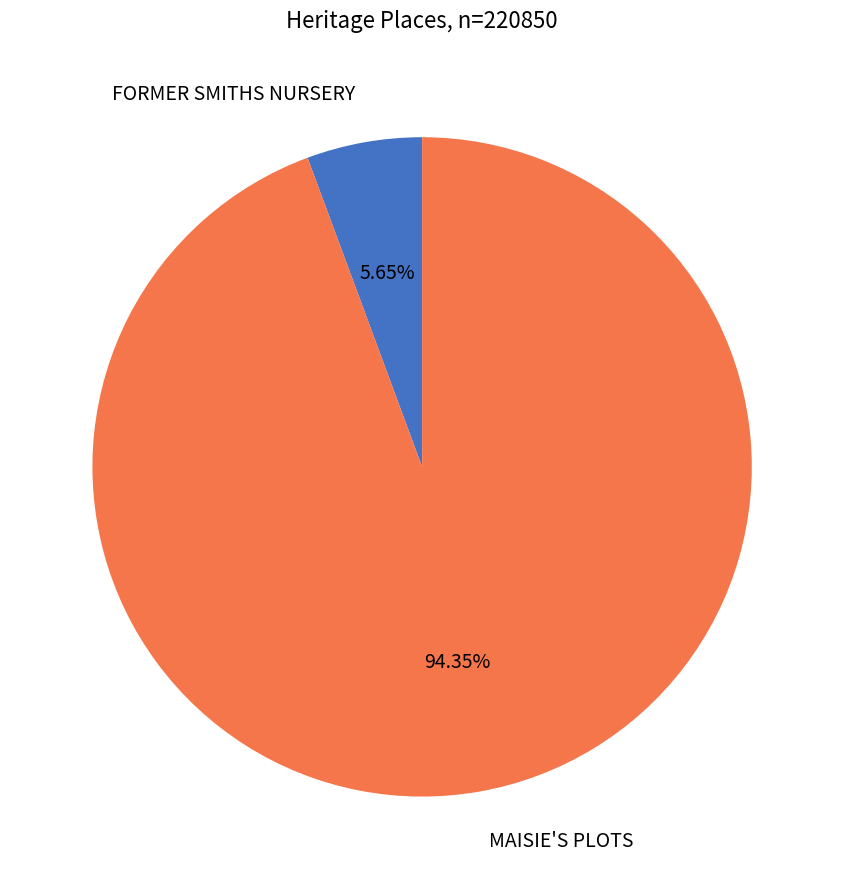

Does any single category account for the majority?

Yes